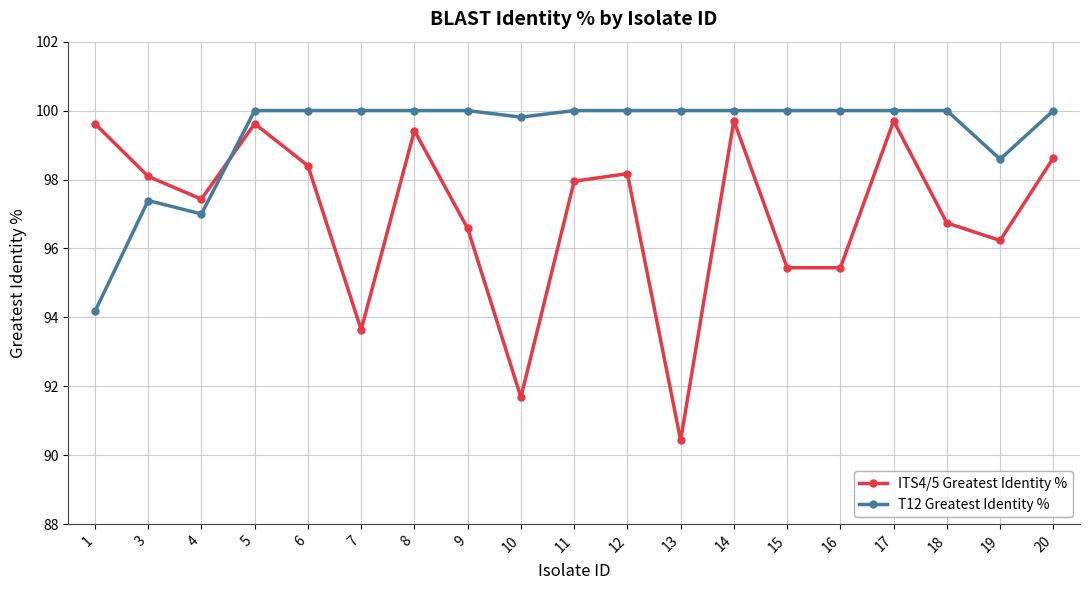

Which series changed the most between 12 and 19?

ITS4/5 Greatest Identity %